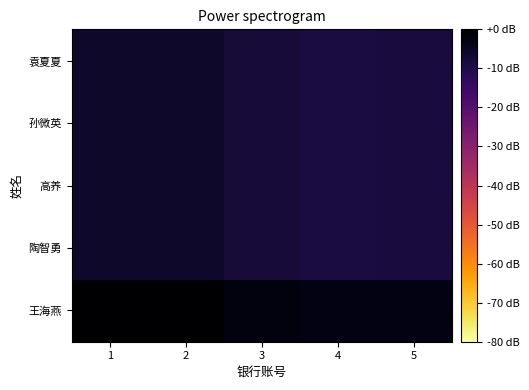

List the series in order of their peak value, lowest first.

陶智勇, 高养, 孙微英, 袁夏夏, 王海燕